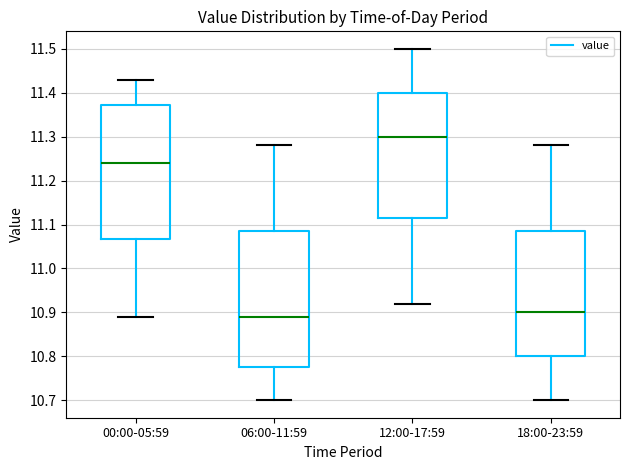

Reading left to right, transcribe this box plot: for each box, give where its median line is, the range the box spans, and where its two whiskers end, as read against the y-axis. The values are not printed on the chart, so give them approximately, as read against the axis.

00:00-05:59: median 11.24, box 11.07 to 11.37, whiskers 10.89 to 11.43
06:00-11:59: median 10.89, box 10.78 to 11.09, whiskers 10.70 to 11.28
12:00-17:59: median 11.30, box 11.12 to 11.40, whiskers 10.92 to 11.50
18:00-23:59: median 10.90, box 10.80 to 11.09, whiskers 10.70 to 11.28